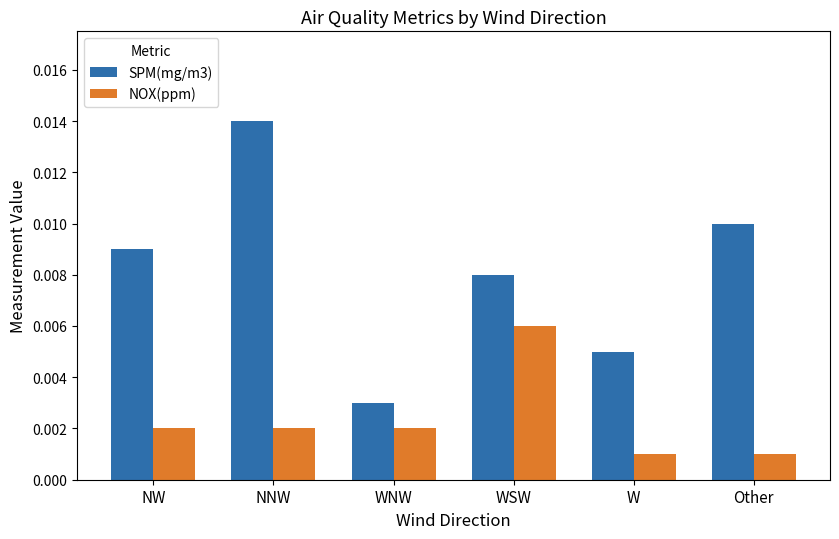

Between NNW and W, which series saw the biggest shift?

SPM(mg/m3)